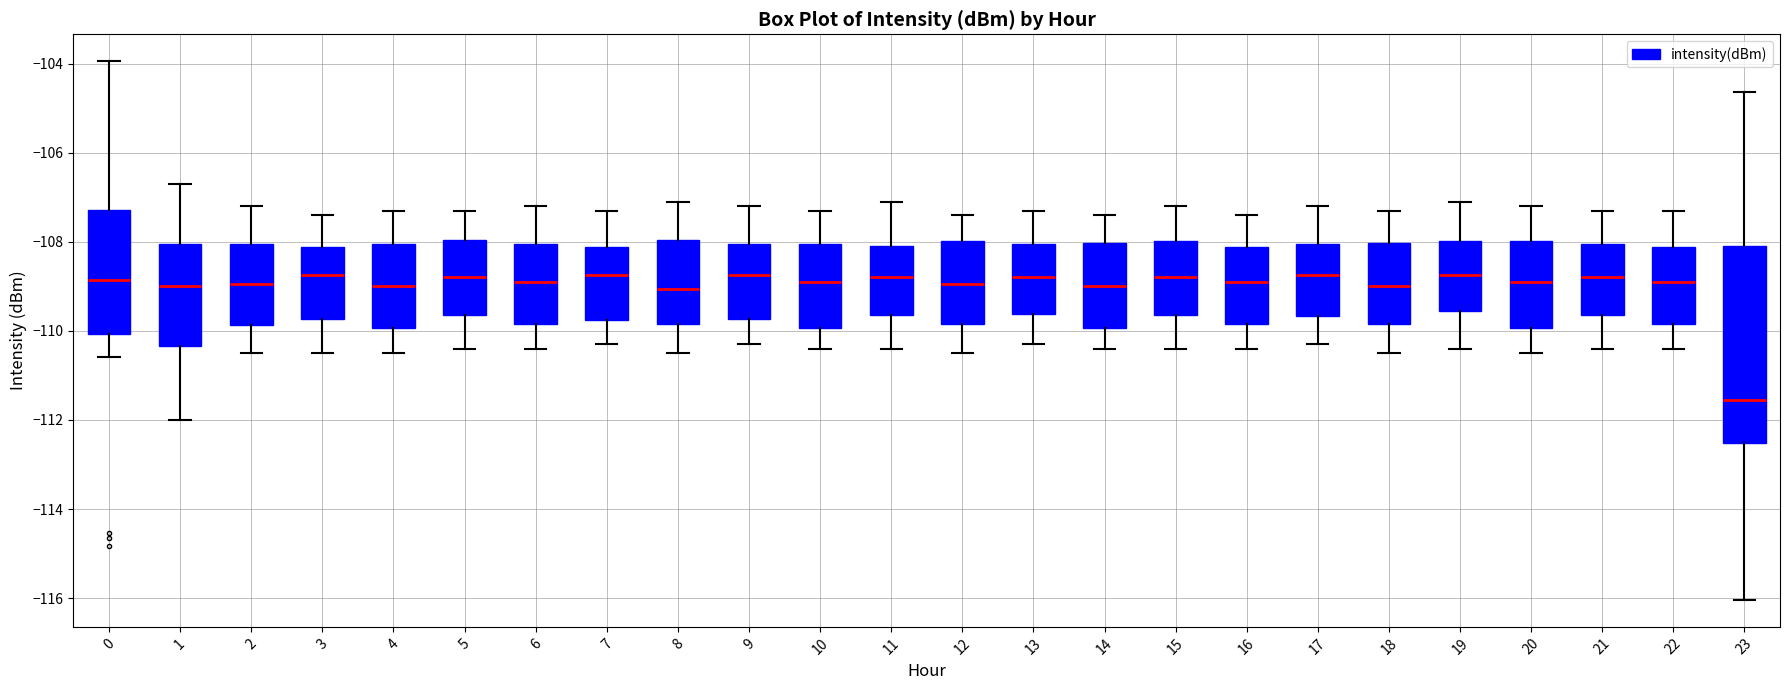

Where is the lower edge of the box at x = 3 on the y-axis? The values are not printed on the chart, so give them approximately, as read against the axis.

-109.8